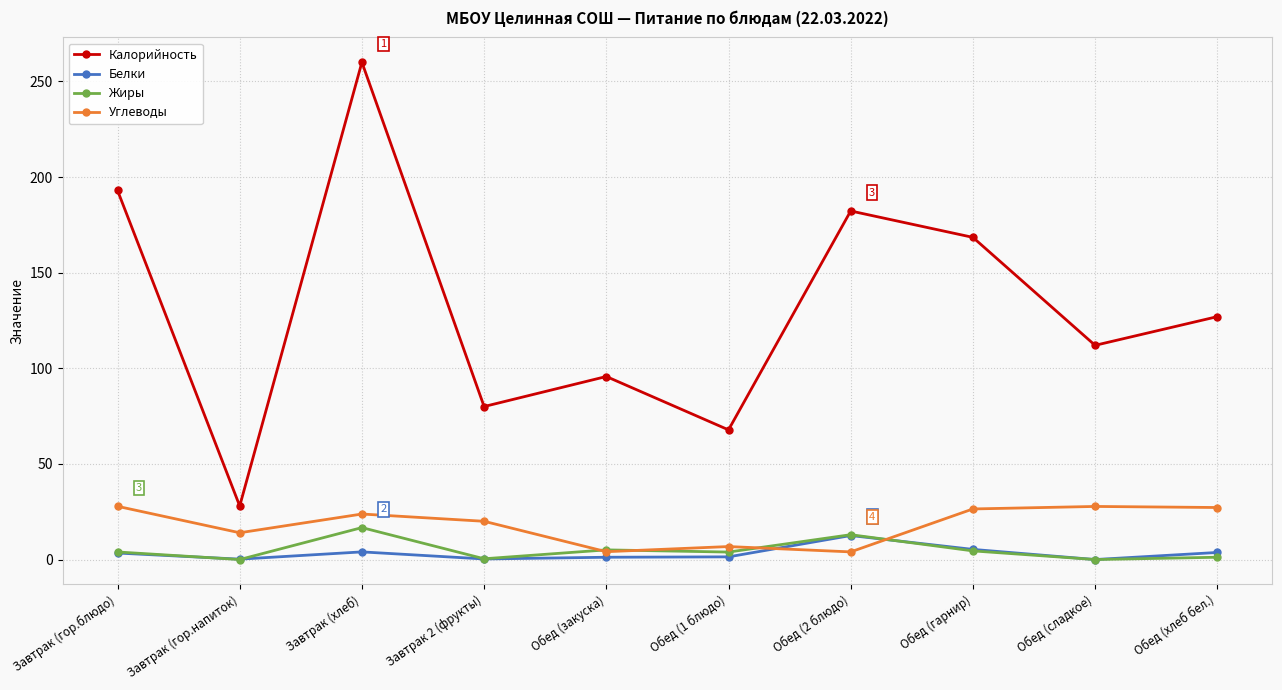

True or false: Углеводы has more than 0 interior local peaks.

True